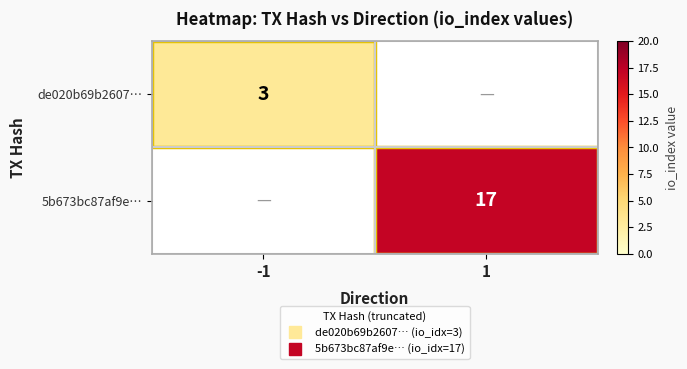

Rank the series by their maximum value, from lowest to highest.

de020b69b2607…, 5b673bc87af9e…